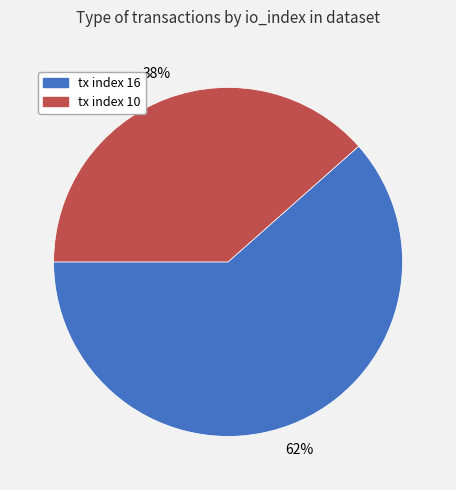

How many slices are in this pie chart?

2